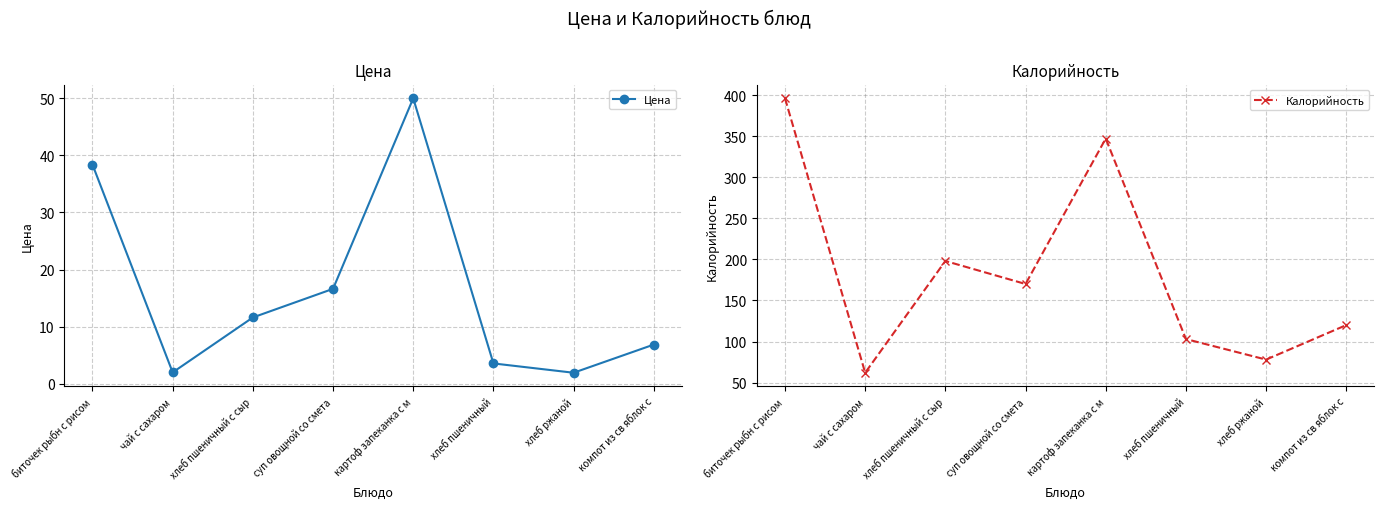

How many lines are shown in the chart?

2